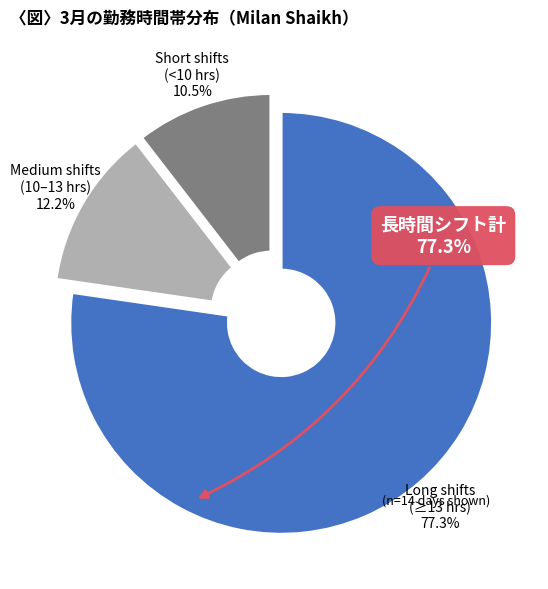

Which has a higher value, Long shifts (≥13 hrs) 77.3% or Medium shifts (10–13 hrs) 12.2%?

Long shifts (≥13 hrs) 77.3%